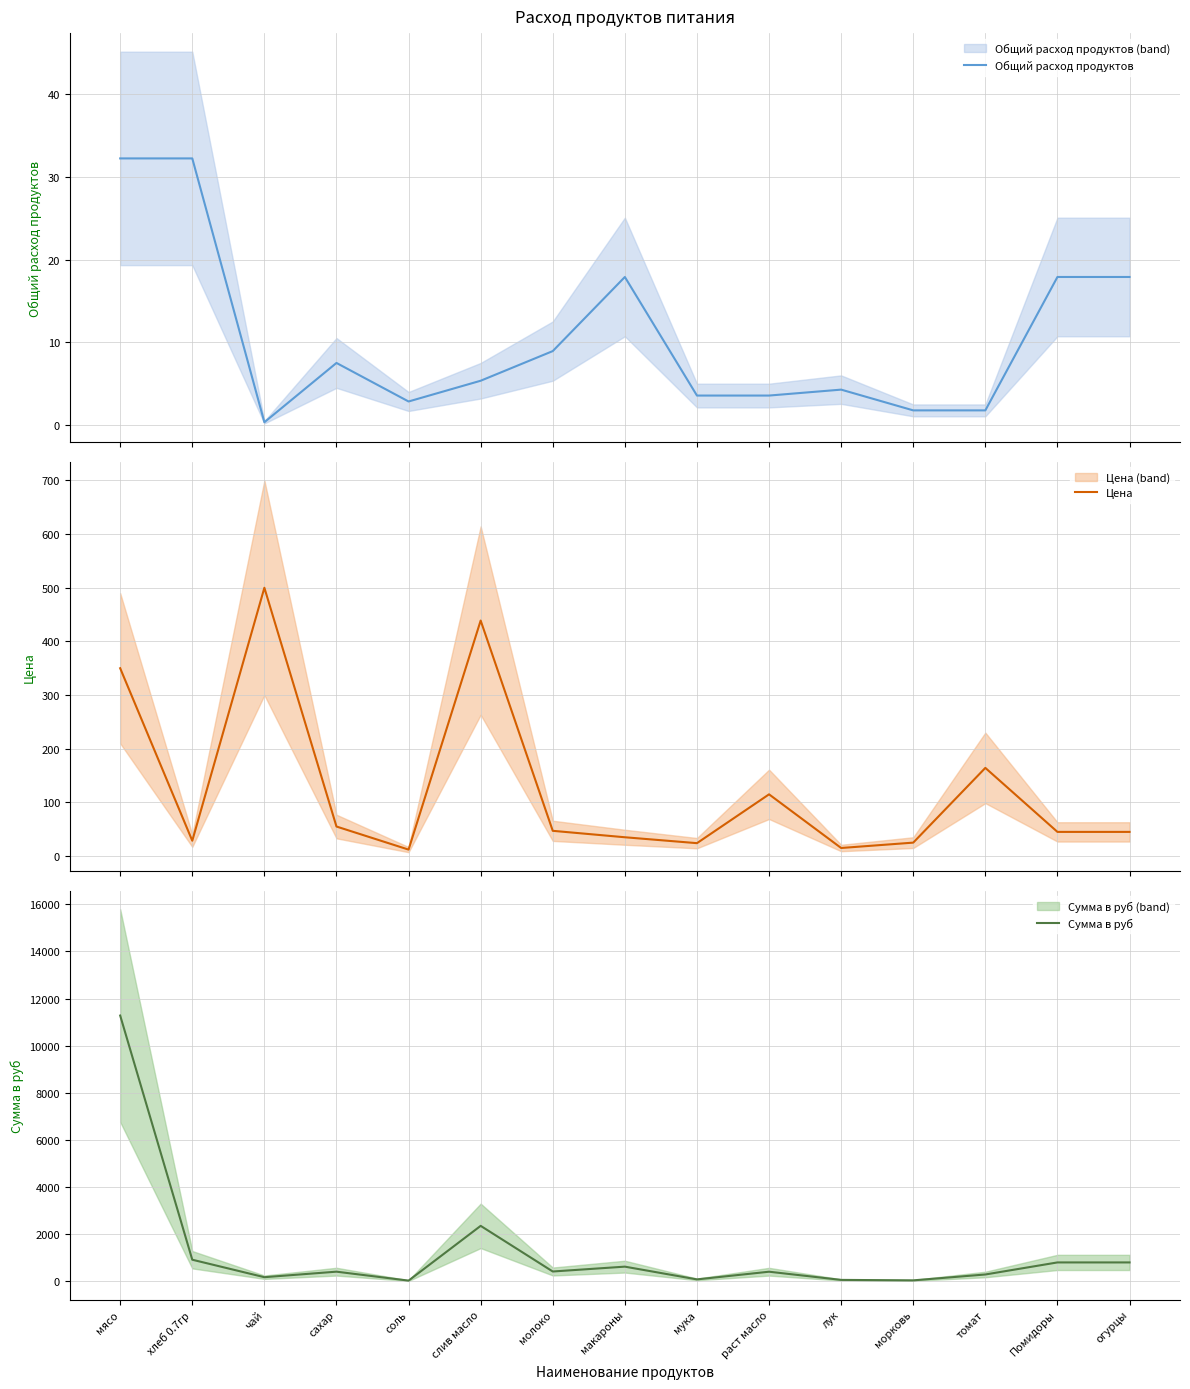

How many values in the Сумма в руб series exceed 413?

8